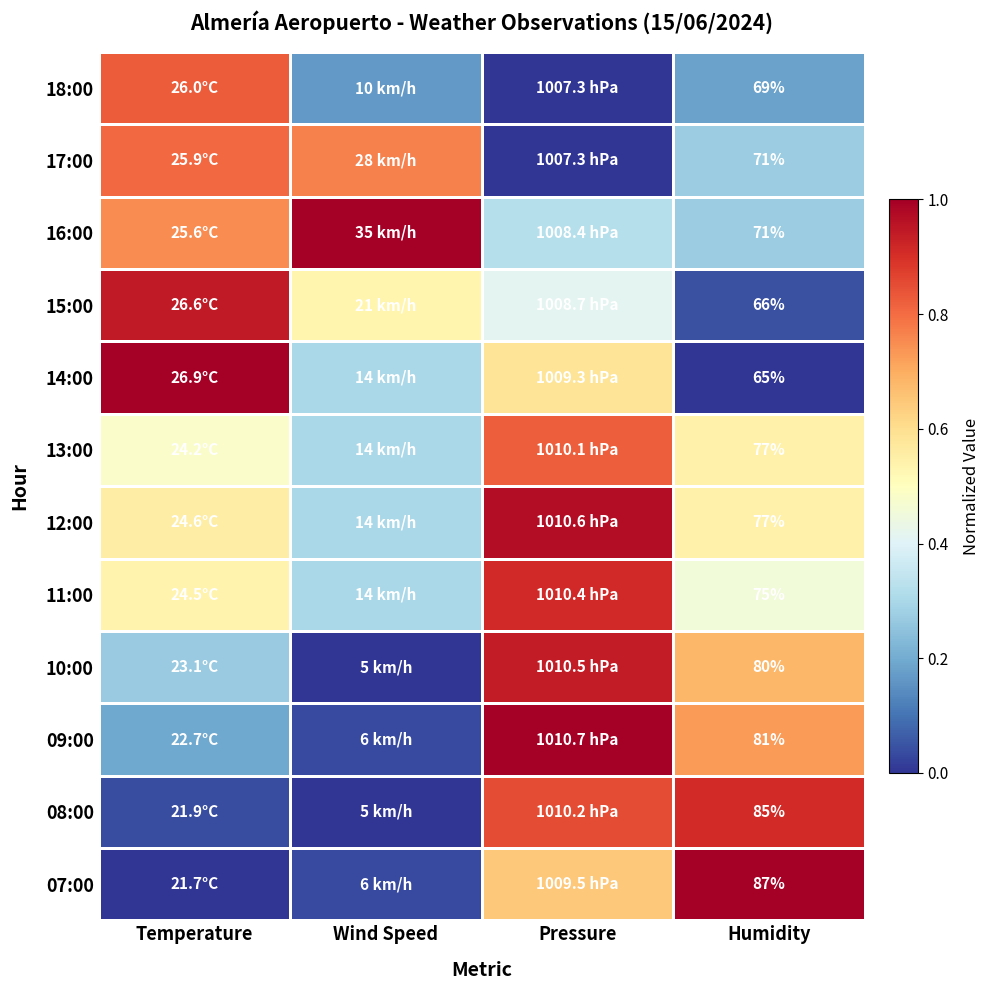

At which label does 16:00 reach its minimum?

Humidity